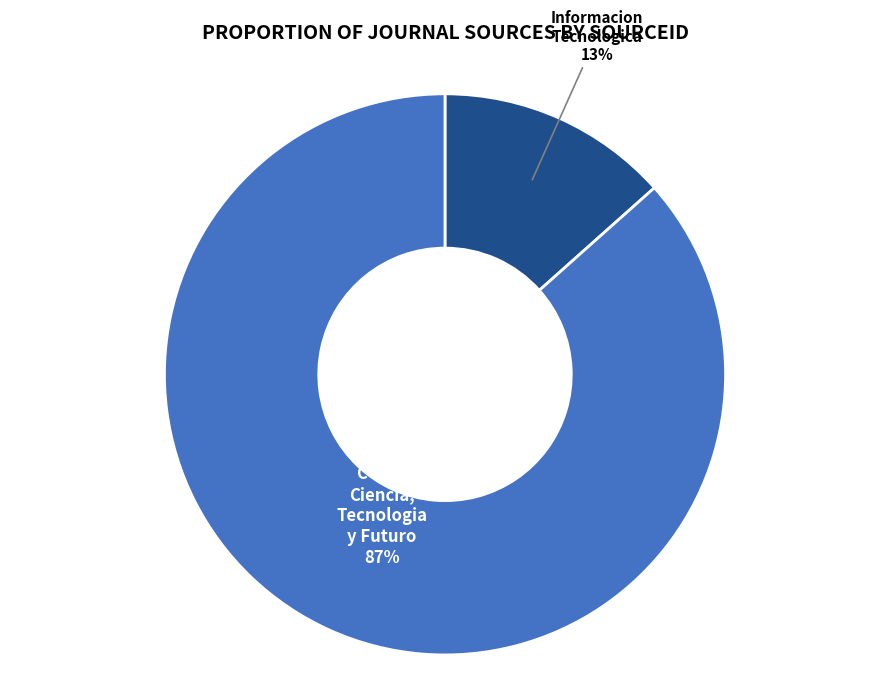

To the nearest percent, what portion does CTyF - Ciencia, Tecnologia y Futuro represent?

87%